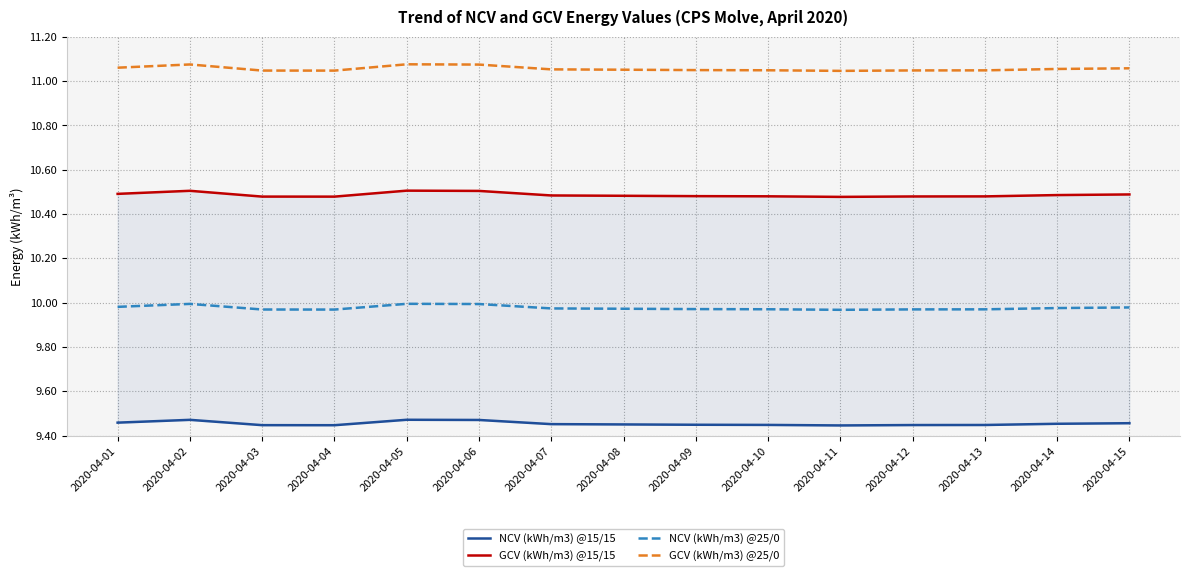

Which series has the largest total across all categories?

GCV (kWh/m3) @25/0